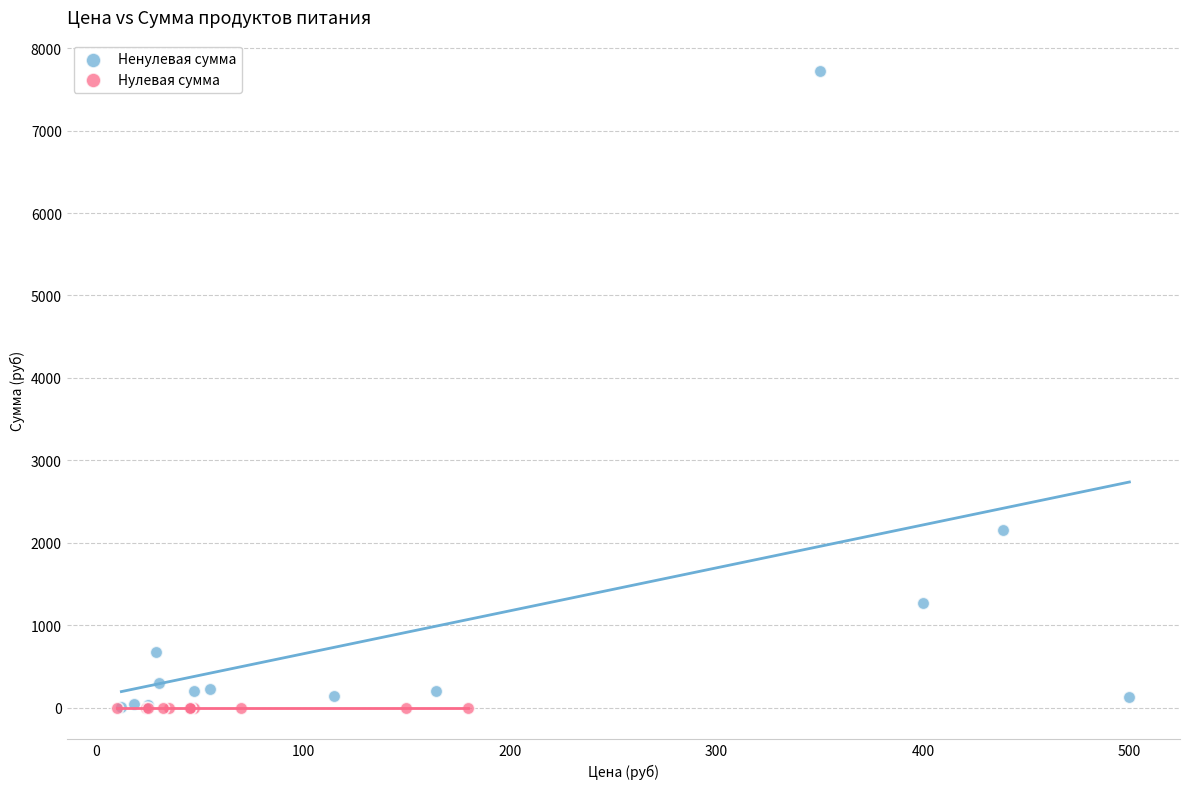

What are all the series names shown in the legend?

Ненулевая сумма, Нулевая сумма